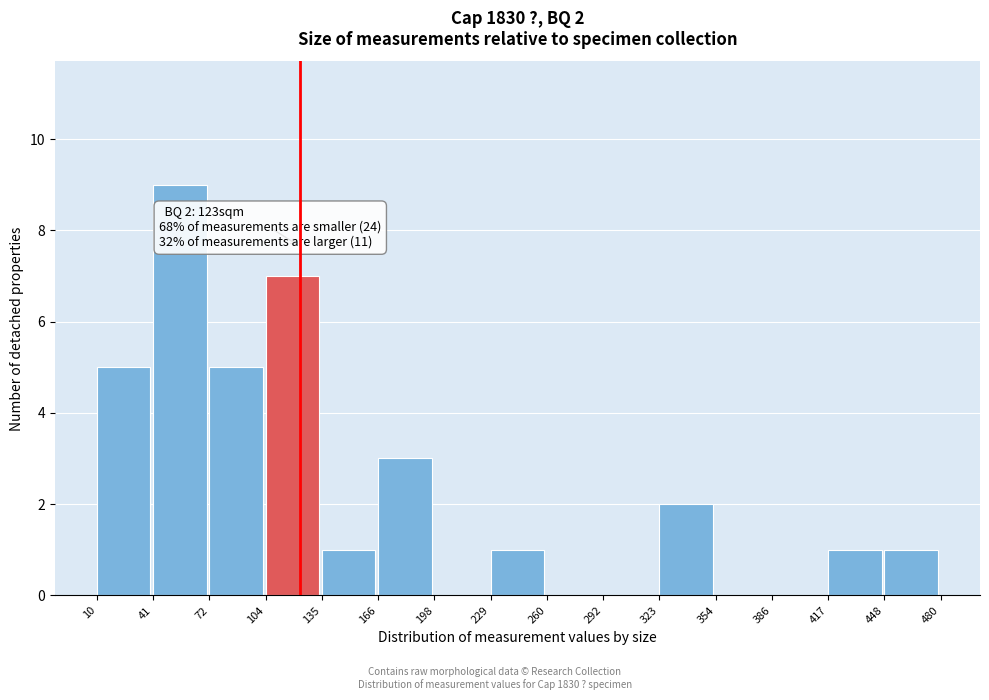

Which range on the x-axis has the tallest bar?

41 to 72